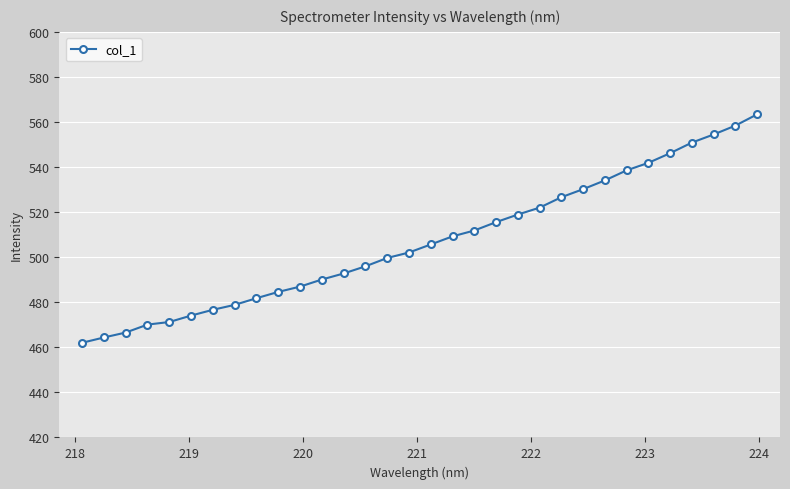

What is the average value?

507.1